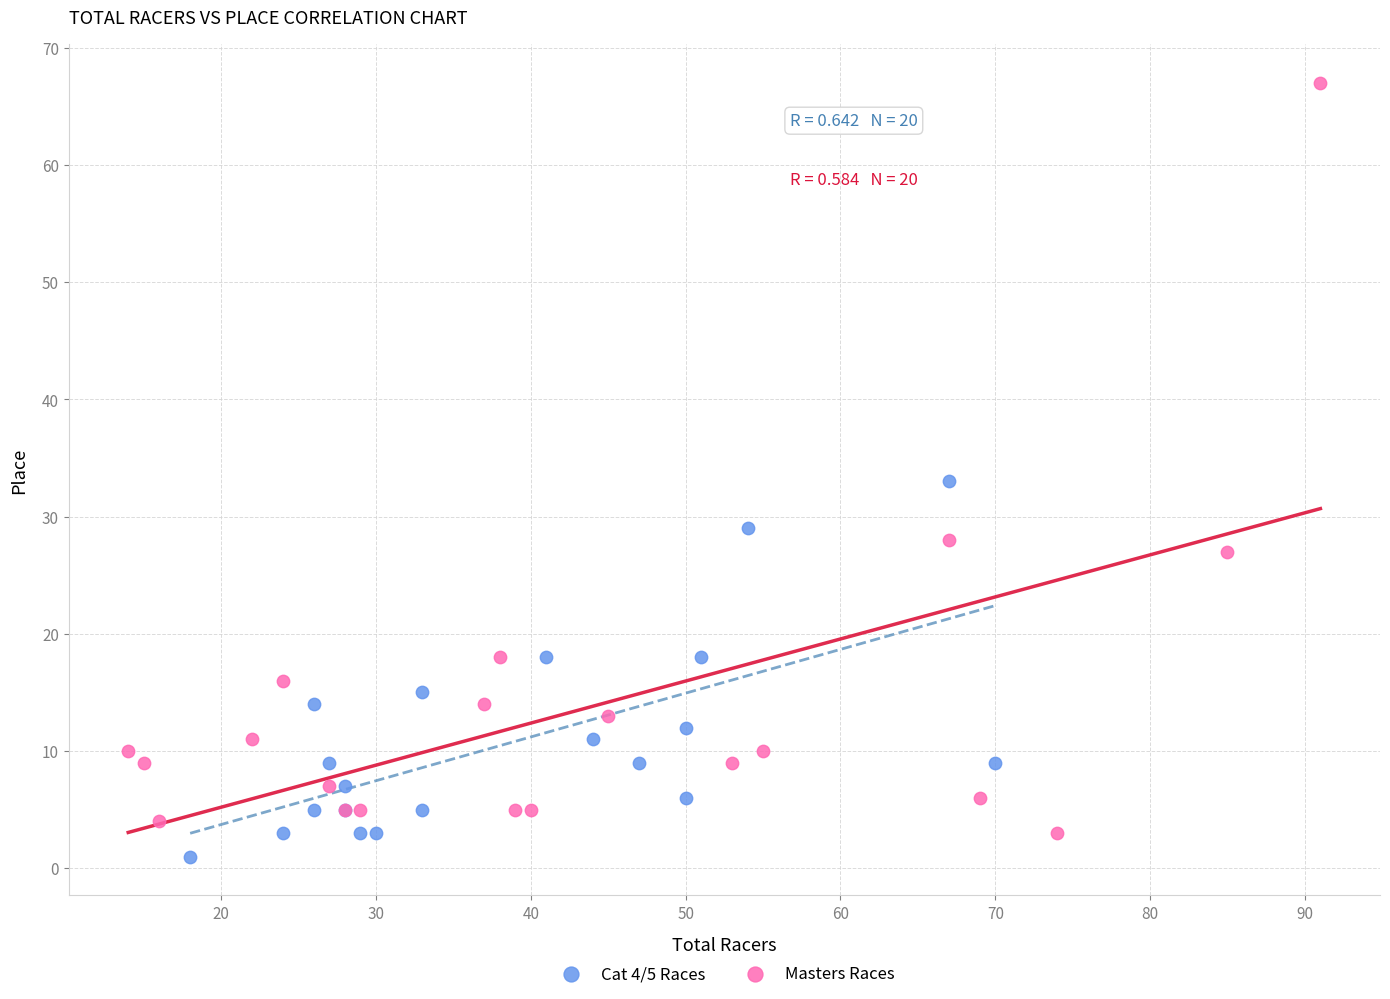

Which series reaches the maximum Y coordinate?

Masters Races